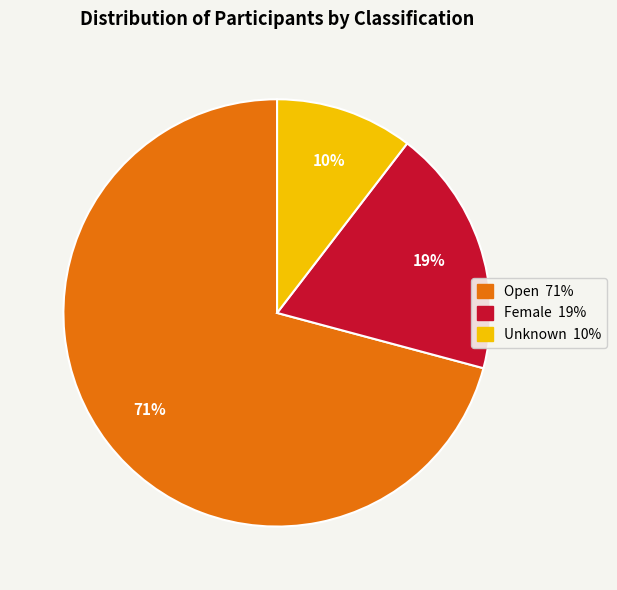

Which slice represents more than half of the pie?

Open